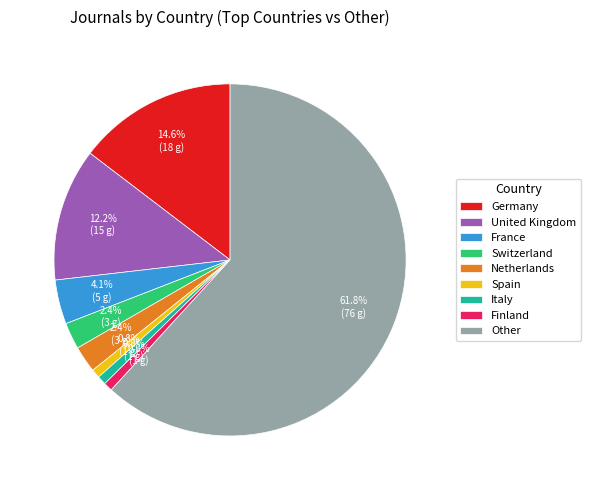

Is Spain the majority of the pie?

No